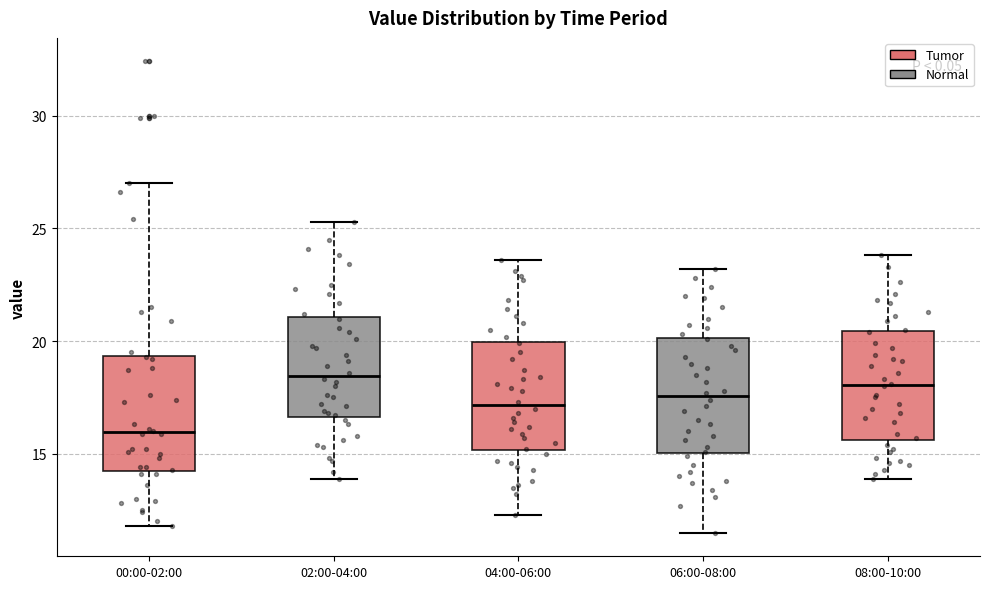

Reading left to right, transcribe this box plot: for each box, give where its median line is, the range the box spans, and where its two whiskers end, as read against the y-axis. The values are not printed on the chart, so give them approximately, as read against the axis.

00:00-02:00: median 16.0, box 14.5 to 19.5, whiskers 12.0 to 27.0
02:00-04:00: median 18.5, box 16.5 to 21.0, whiskers 14.0 to 25.5
04:00-06:00: median 17.0, box 15.0 to 20.0, whiskers 12.5 to 23.5
06:00-08:00: median 17.5, box 15.0 to 20.0, whiskers 11.5 to 23.0
08:00-10:00: median 18.0, box 15.5 to 20.5, whiskers 14.0 to 24.0